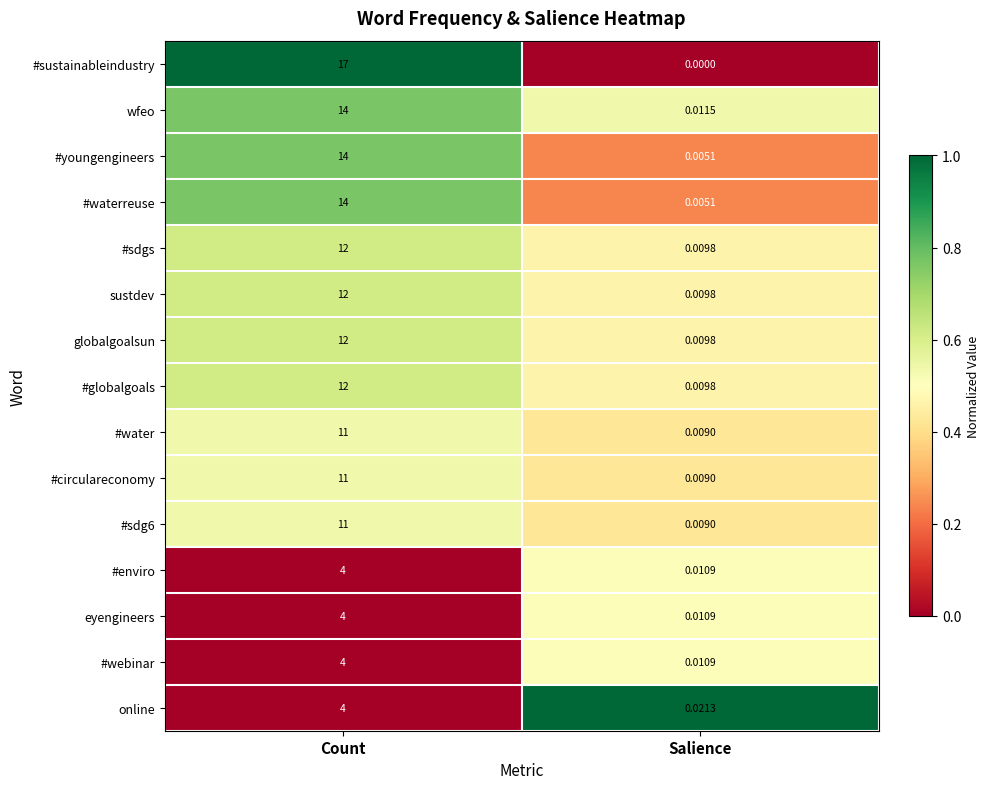

Between Count and Salience, which series saw the biggest shift?

#sustainableindustry